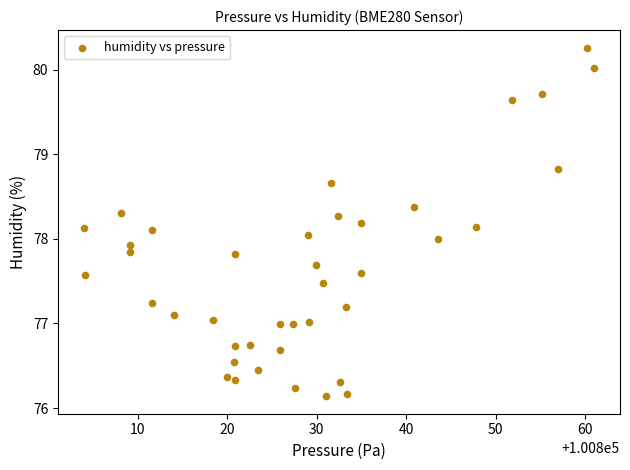

What is the range of X values (max minus min)?

57.1